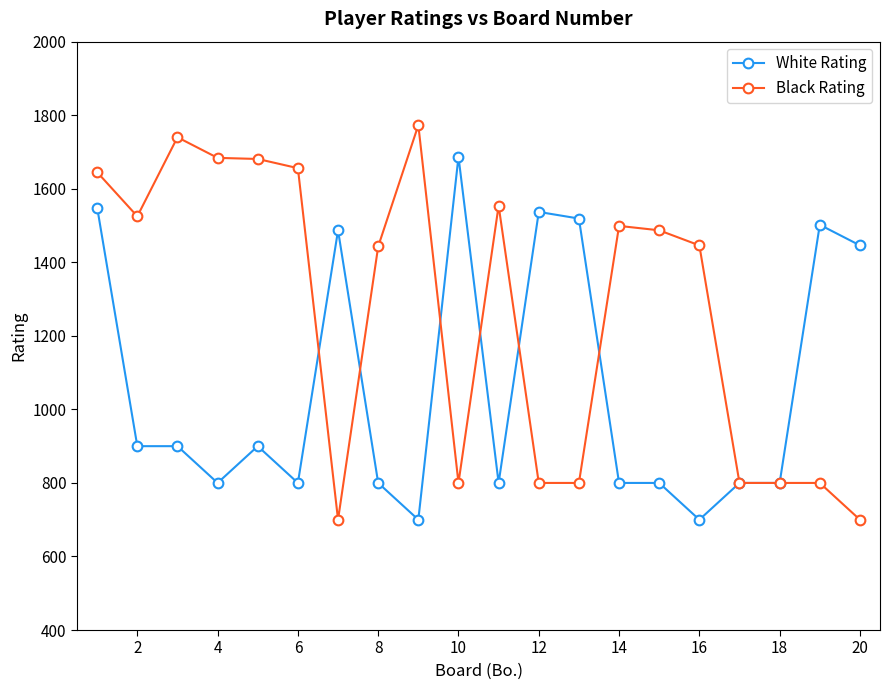

True or false: Black Rating has more than 2 interior local peaks.

True